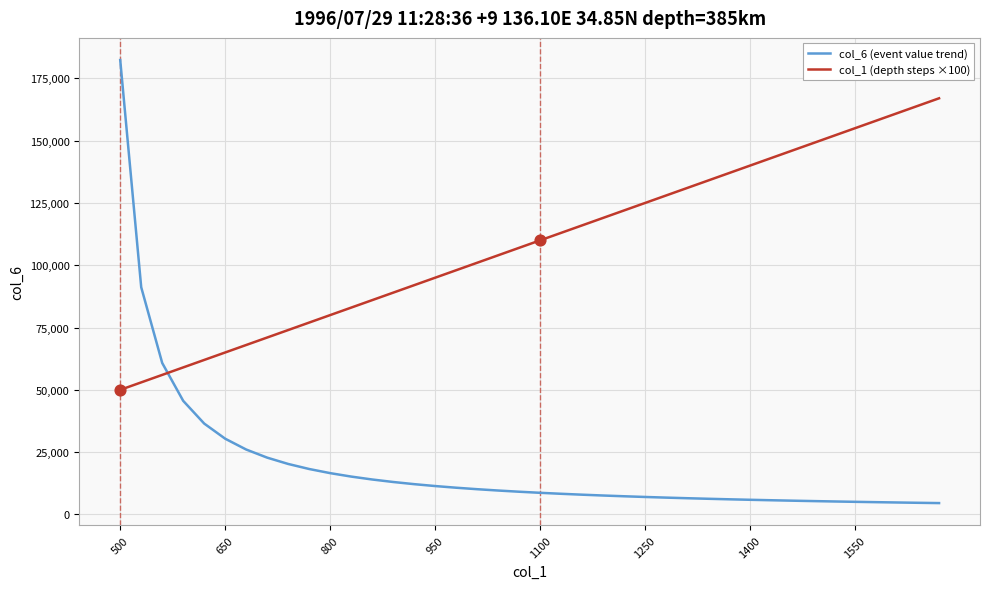

Which series has the largest total across all categories?

col_1 (depth steps ×100)